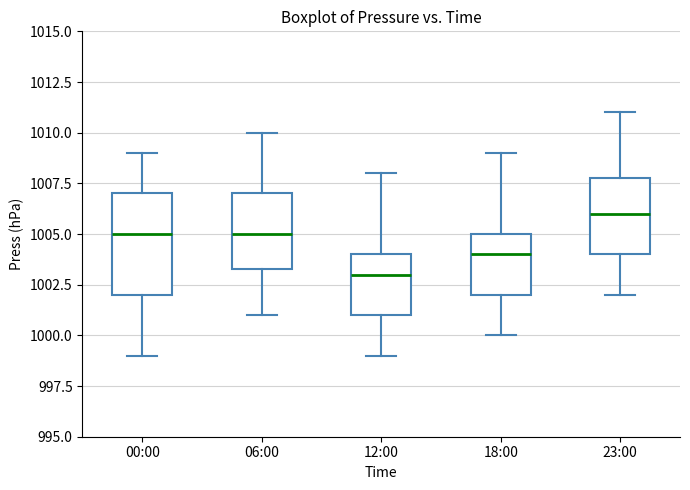

Comparing the boxes themselves (not the whiskers), which one is the tallest?

00:00